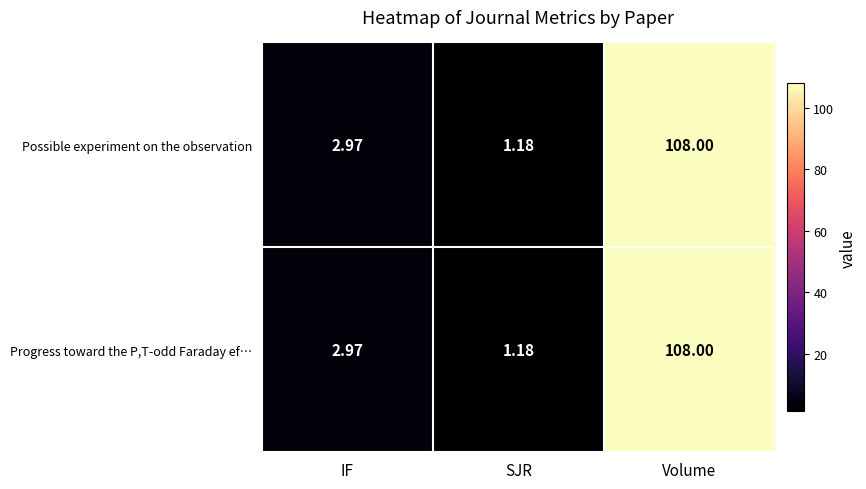

List the labels in order of Progress toward the P,T-odd Faraday ef… value, smallest first.

SJR, IF, Volume